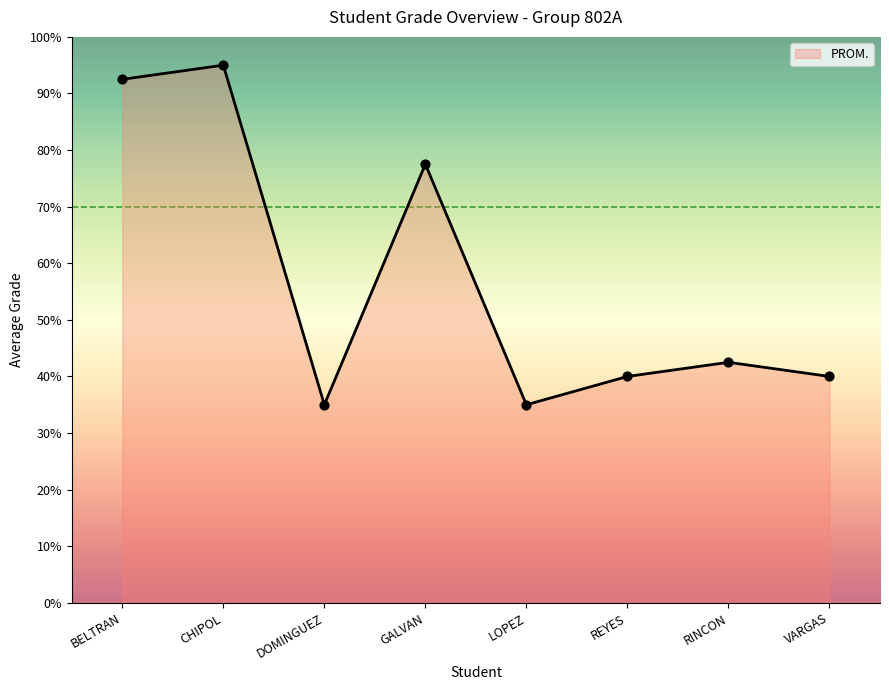

Approximately how many times larger is the value at REYES compared to VARGAS?

1.0